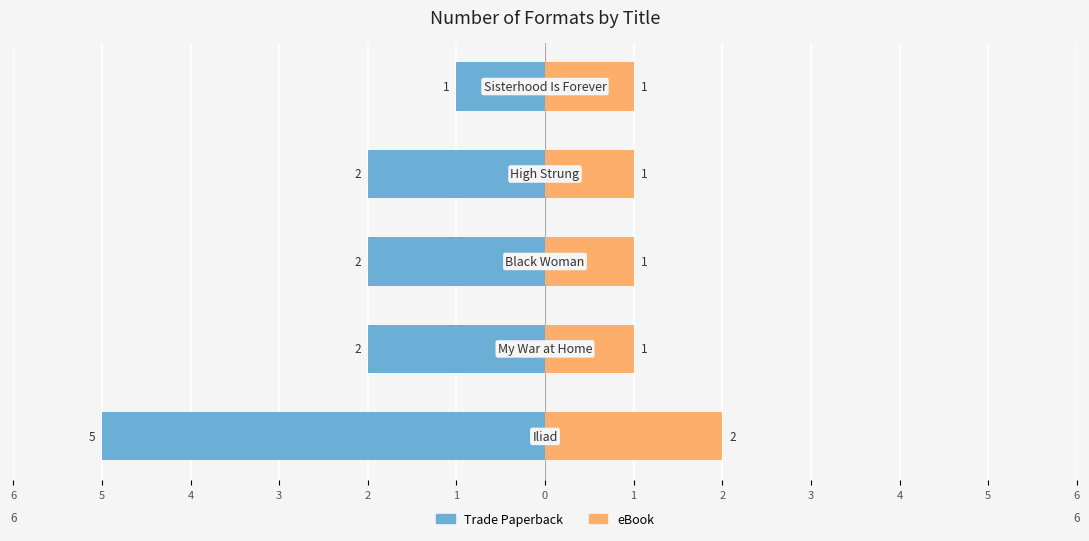

The value of eBook at 6 is 3. True or false?

False